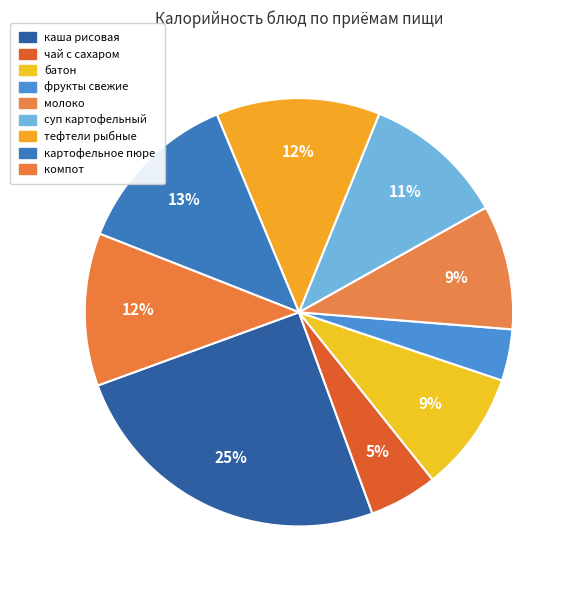

What is the total percentage of молоко and чай с сахаром?

14.6%